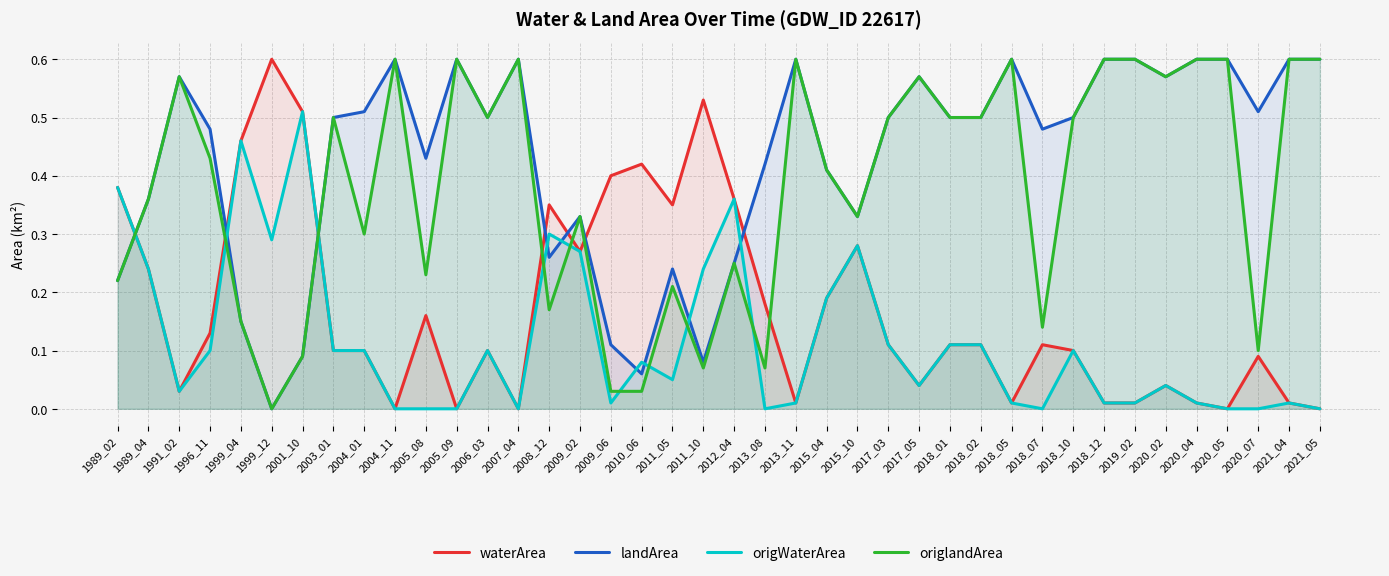

Which series changed the most between 2020_04 and 2021_05?

waterArea